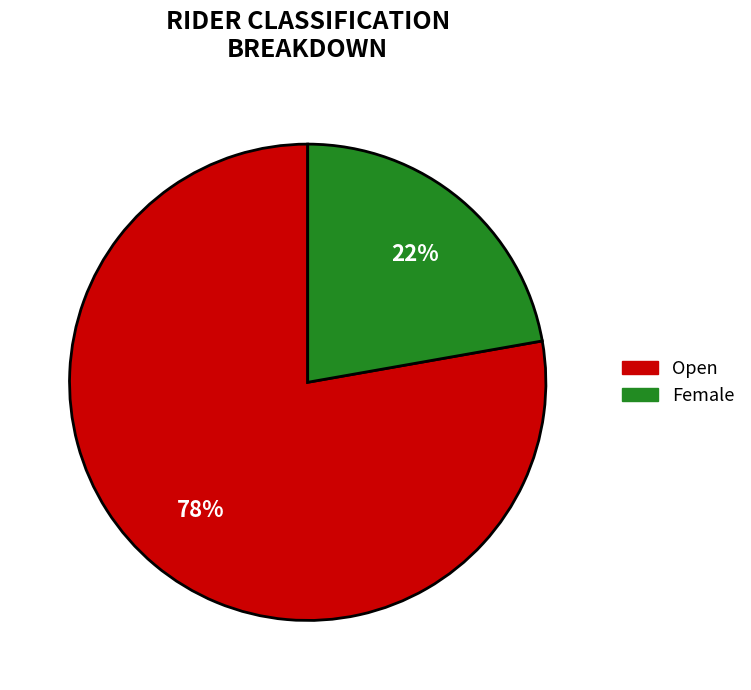

To the nearest percent, what is the difference between the largest and smallest slice percentages?

56%